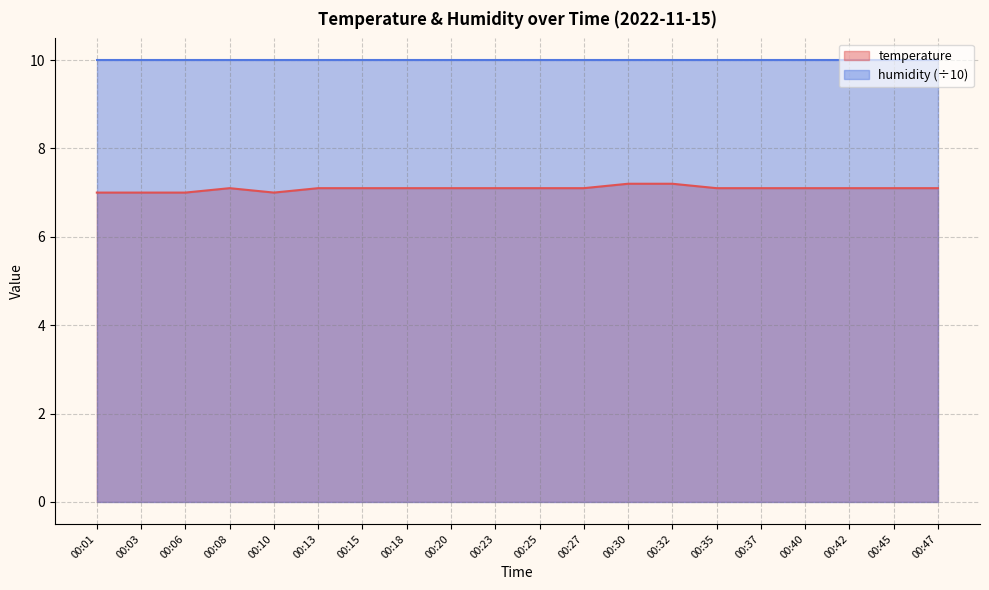

List the labels in order of value, largest first.

00:30, 00:32, 00:08, 00:13, 00:15, 00:18, 00:20, 00:23, 00:25, 00:27, 00:35, 00:37, 00:40, 00:42, 00:45, 00:47, 00:01, 00:03, 00:06, 00:10